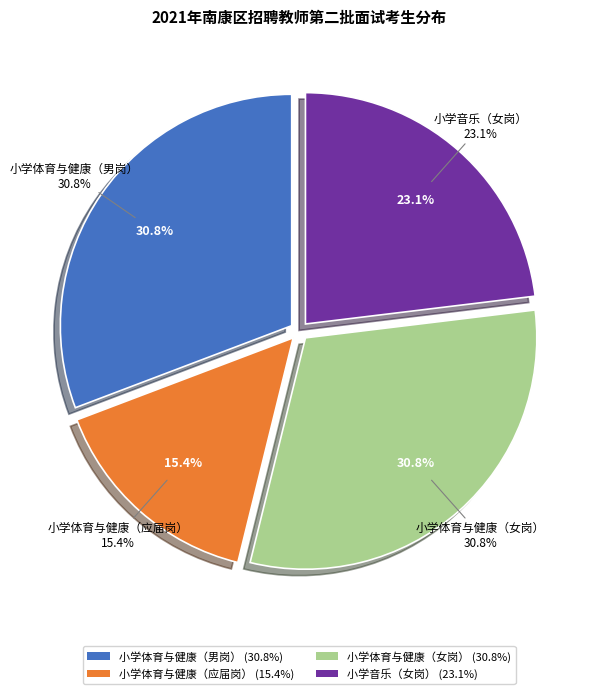

To the nearest percent, what portion does 小学体育与健康（男岗） represent?

31%